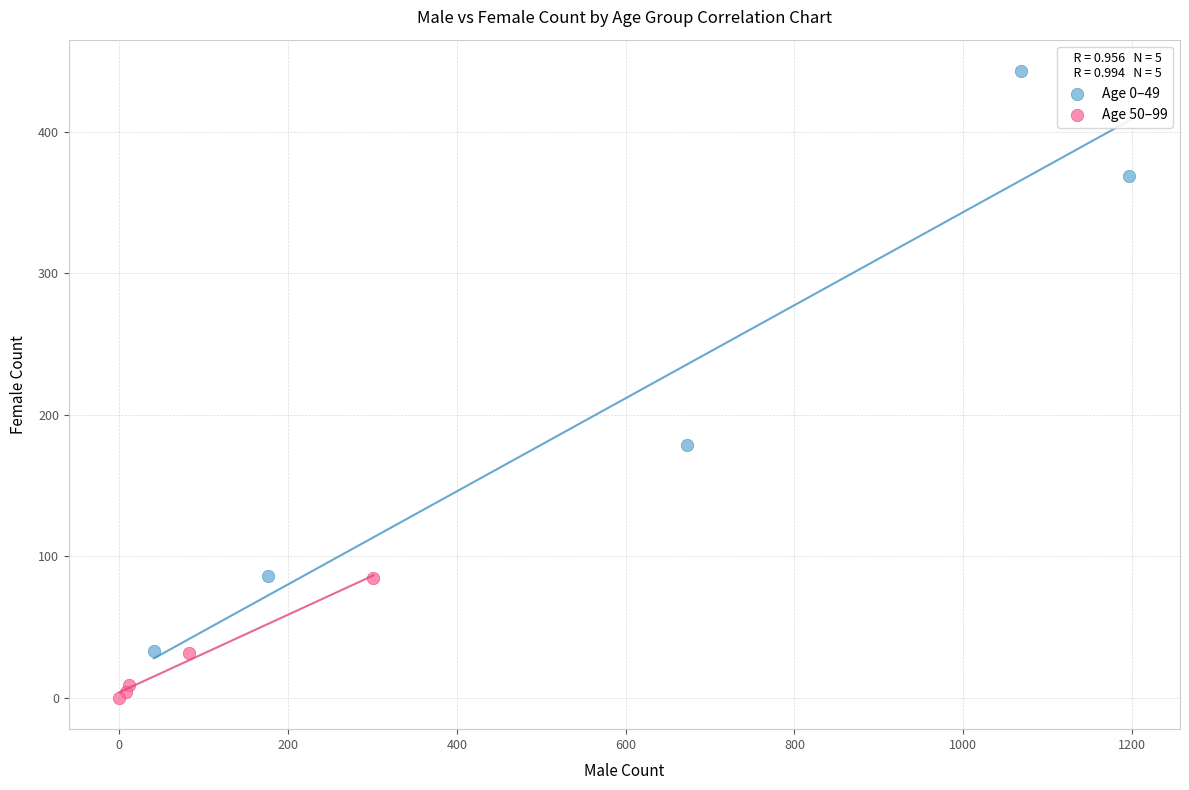

Which series has the largest Y range (max minus min)?

Age 0–49